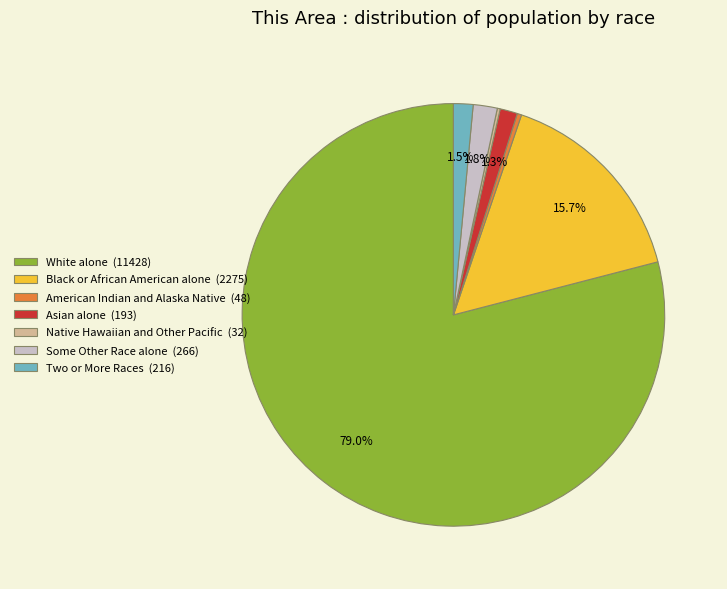

How much of the chart is everything except Two or More Races?

98.5%